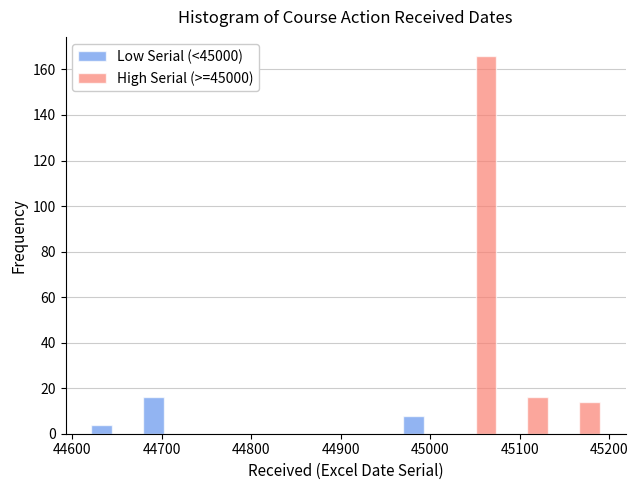

In the Low Serial (<45000) series, which range on the x-axis has the tallest bar?

44670 to 44730